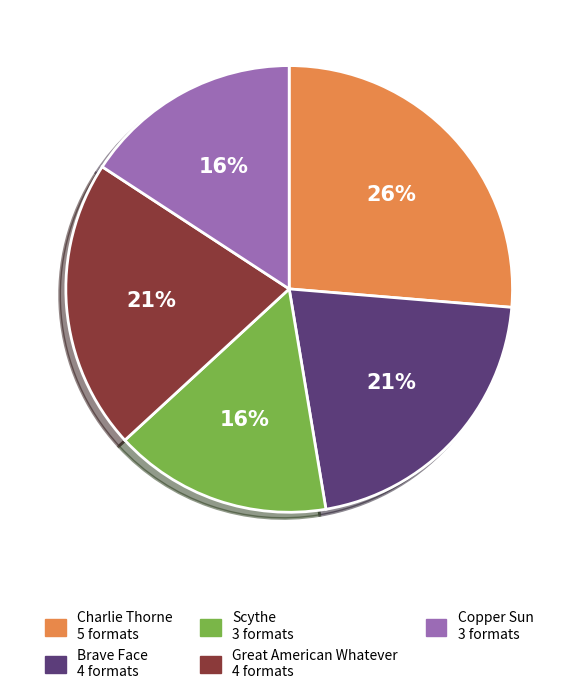

Is there any slice that represents more than half of the pie?

No